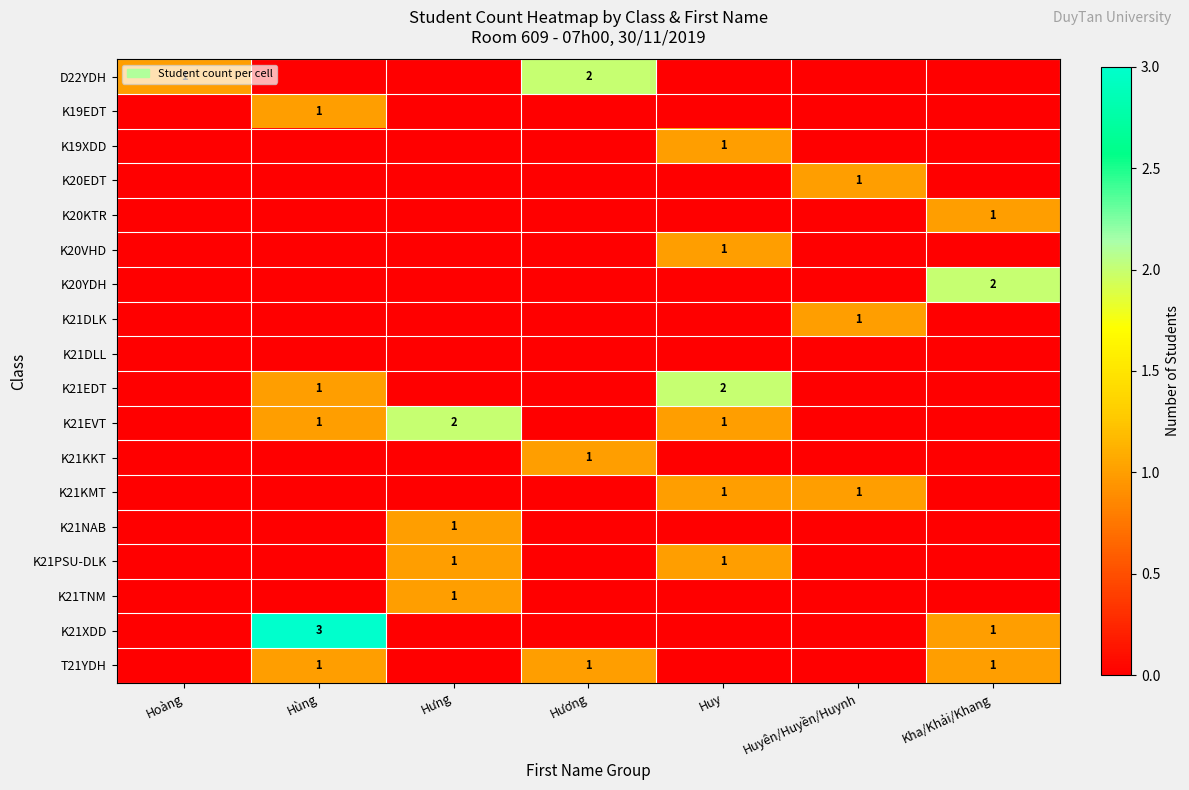

The value of K21KMT at Huyên/Huyền/Huynh is 1. True or false?

True